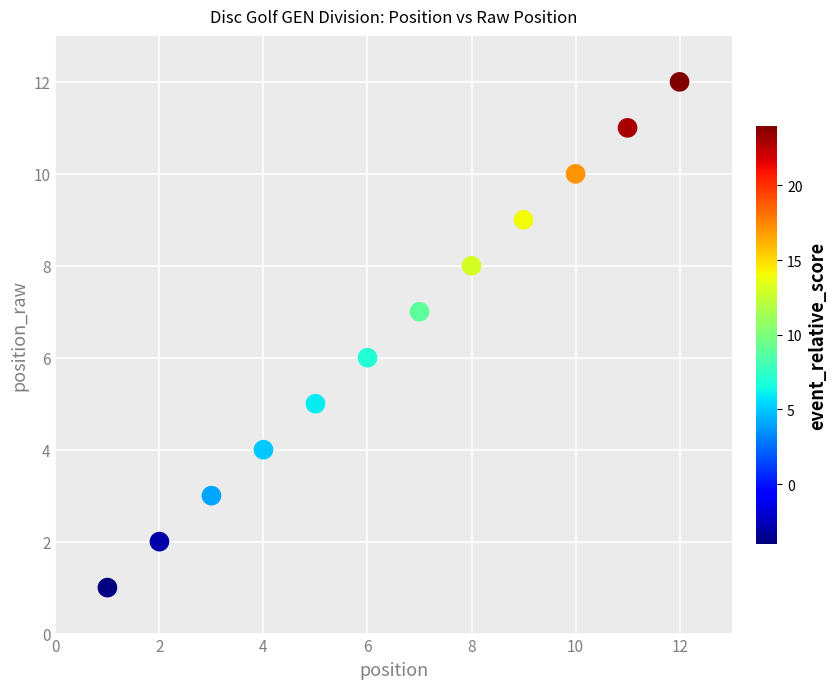

What is the range of X values (max minus min)?

11